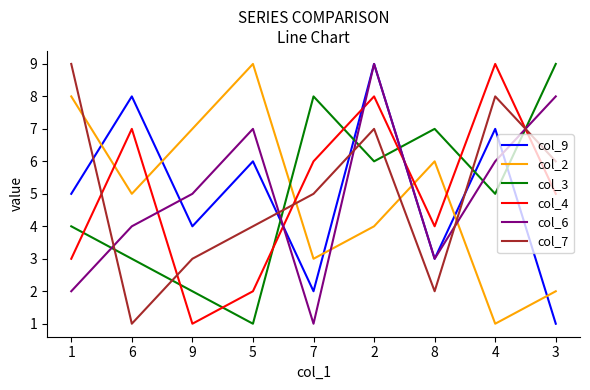

What is the average value of the col_4 series?

5